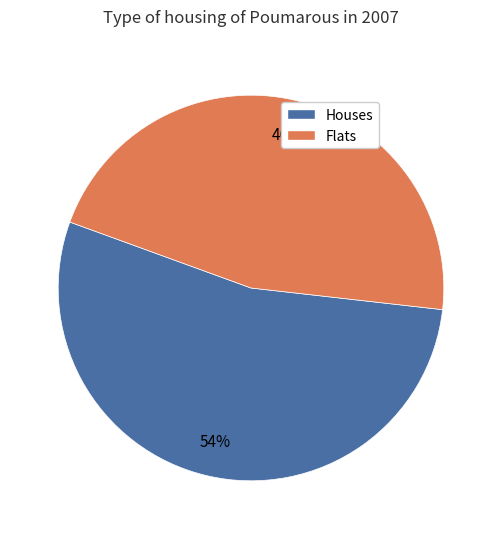

Does any single category account for the majority?

Yes